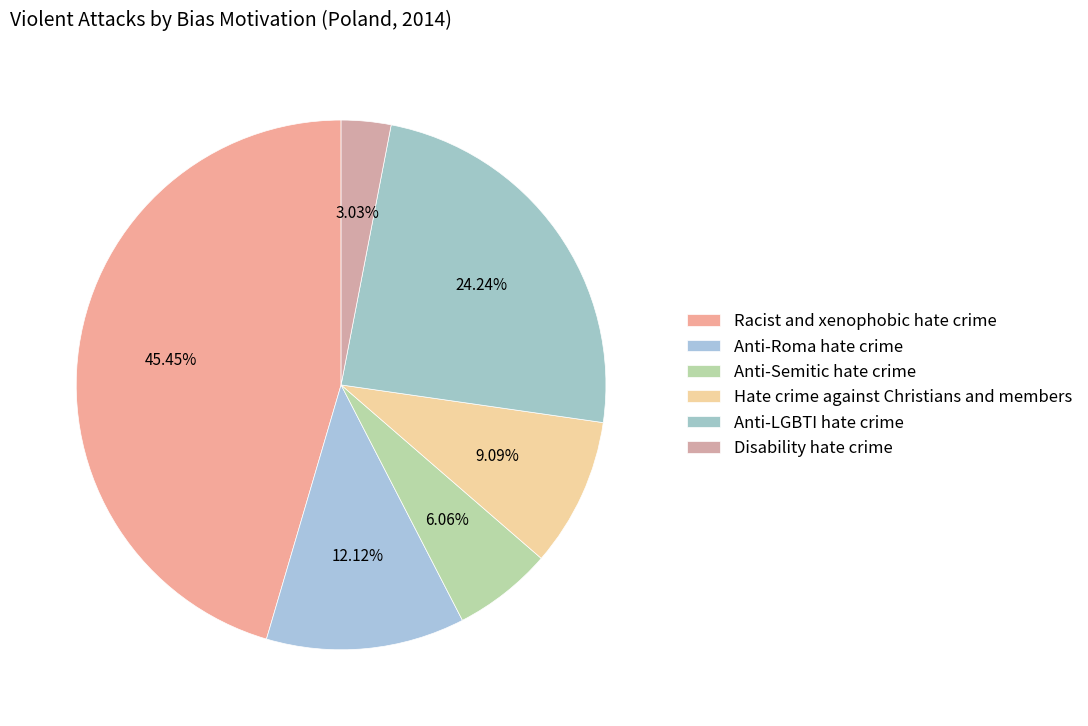

How many segments does this pie chart have?

6